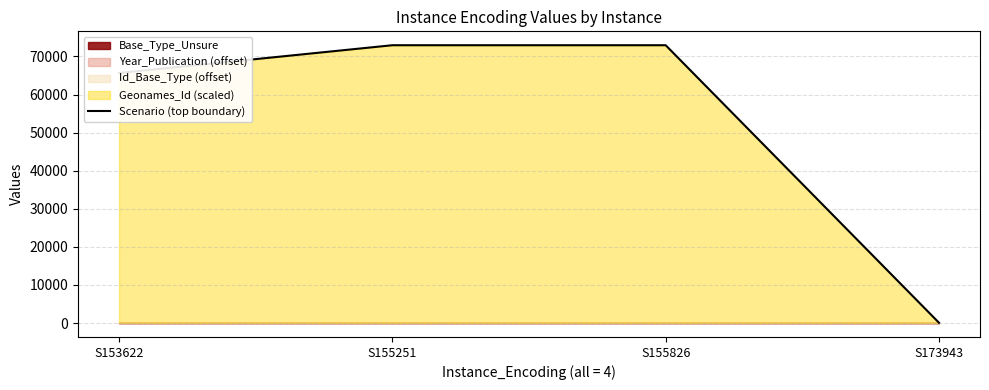

What is the difference between the second highest and second lowest values?

7287.6